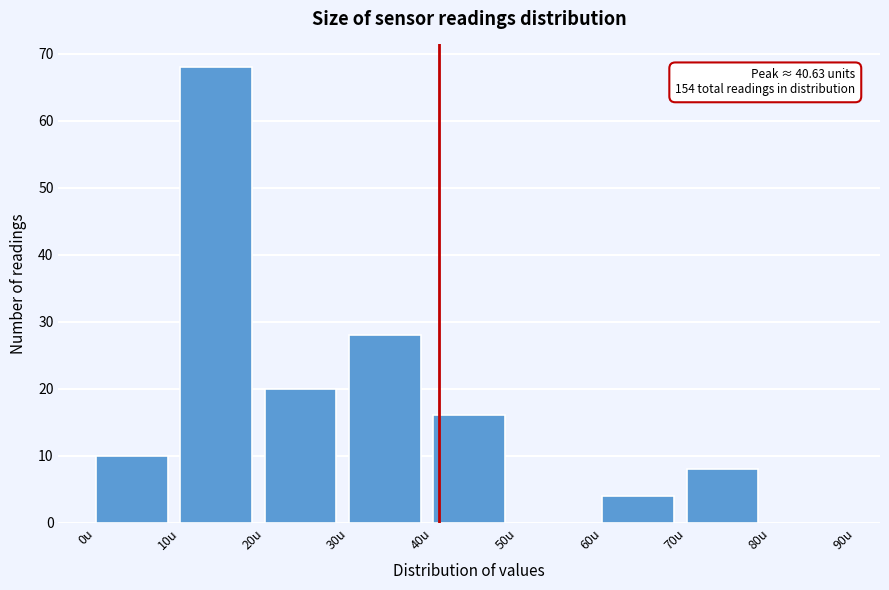

Over which range of the x-axis is the bar tallest?

10 to 20